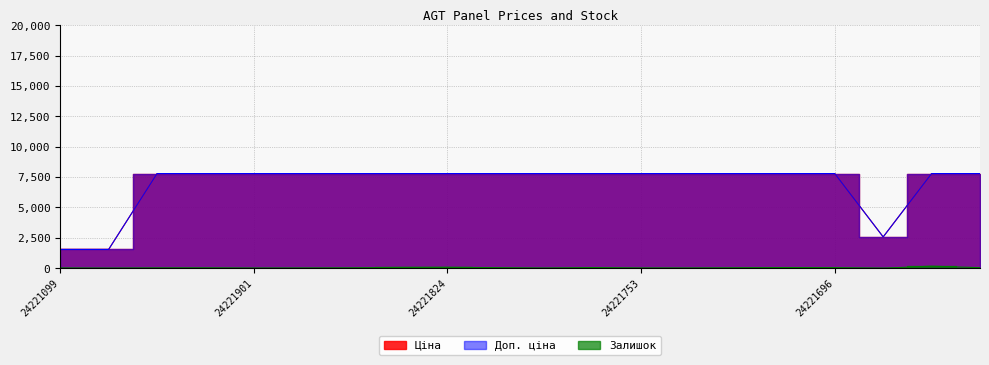

Reading right to left, list all the values displayed in this chart.

Ціна: 24221012=7792.9	24221138=7792.9	24221655=2578.7	24221696=7792.9	24221739=7792.9	24221747=7792.9	24221748=7792.9	24221753=7792.9	24221754=7792.9	24221757=7792.9	24221758=7792.9	24221824=7792.9	24221830=7792.9	24221853=7792.9	24221856=7792.9	24221901=7792.9	24222031=7792.9	24222037=7792.9	24221043=1547.7	24221099=1547.7
Доп. ціна: 24221012=7792.9	24221138=7792.9	24221655=2579.0	24221696=7792.9	24221739=7792.9	24221747=7792.9	24221748=7792.9	24221753=7792.9	24221754=7792.9	24221757=7792.9	24221758=7792.9	24221824=7792.9	24221830=7792.9	24221853=7792.9	24221856=7792.9	24221901=7792.9	24222031=7792.9	24222037=7792.9	24221043=1548.0	24221099=1548.0
Залишок: 24221012=47.0	24221138=170.0	24221655=3.0	24221696=50.0	24221739=57.0	24221747=39.0	24221748=19.0	24221753=19.0	24221754=56.0	24221757=13.0	24221758=48.0	24221824=77.0	24221830=67.0	24221853=31.0	24221856=18.0	24221901=11.0	24222031=31.0	24222037=25.0	24221043=4.0	24221099=16.0